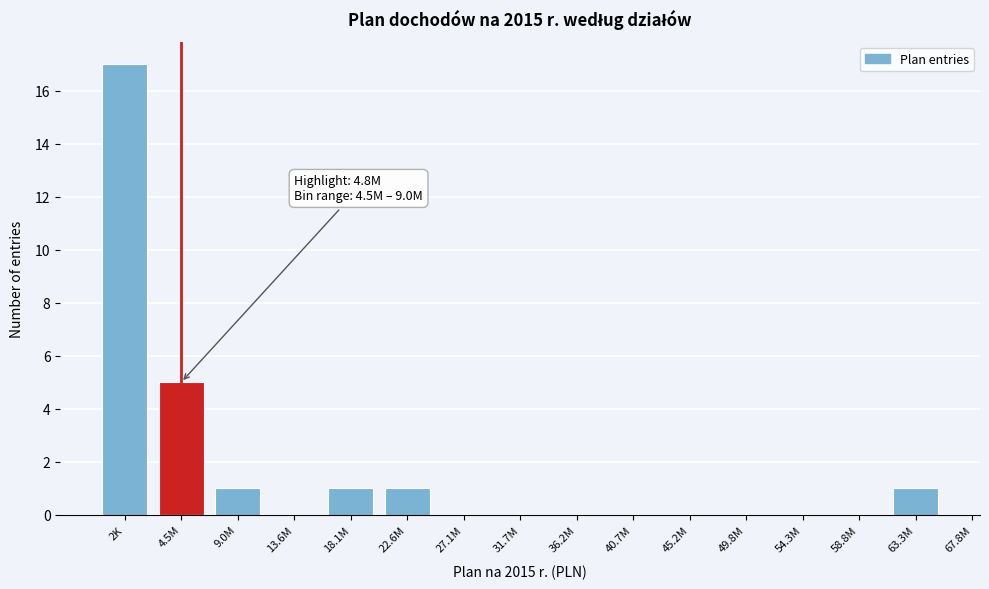

Reading left to right, list all the values displayed in this chart.

2K=17	4.5M=5	9.0M=1	13.6M=0	18.1M=1	22.6M=1	27.1M=0	31.7M=0	36.2M=0	40.7M=0	45.2M=0	49.8M=0	54.3M=0	58.8M=0	63.3M=1